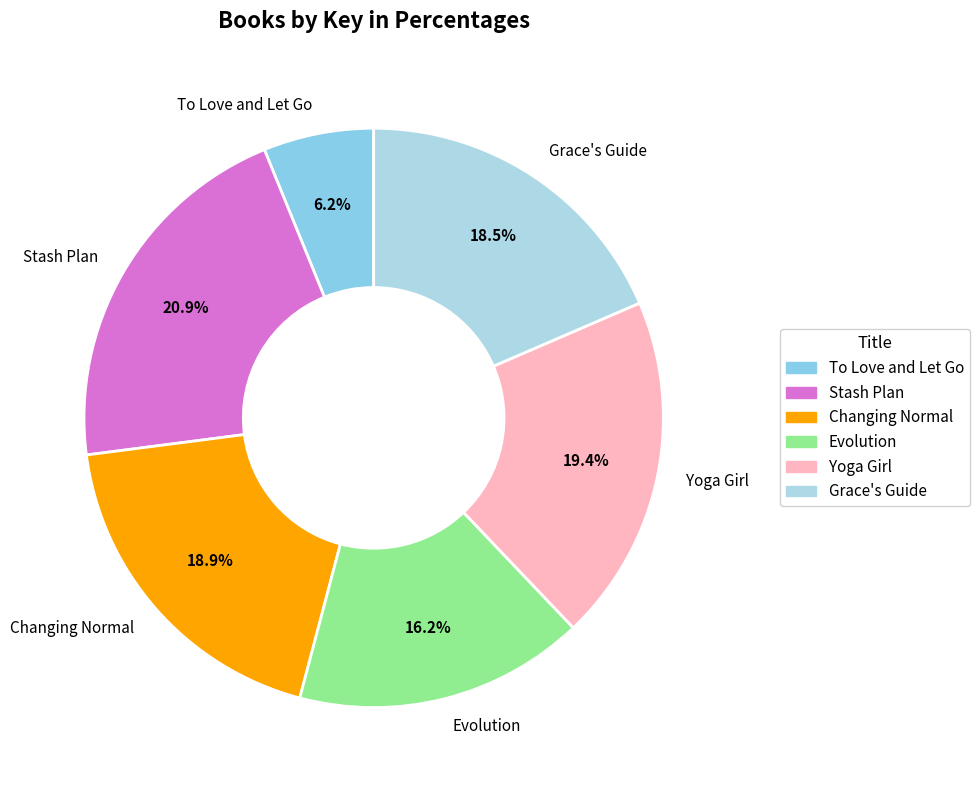

How many slices are in this pie chart?

6